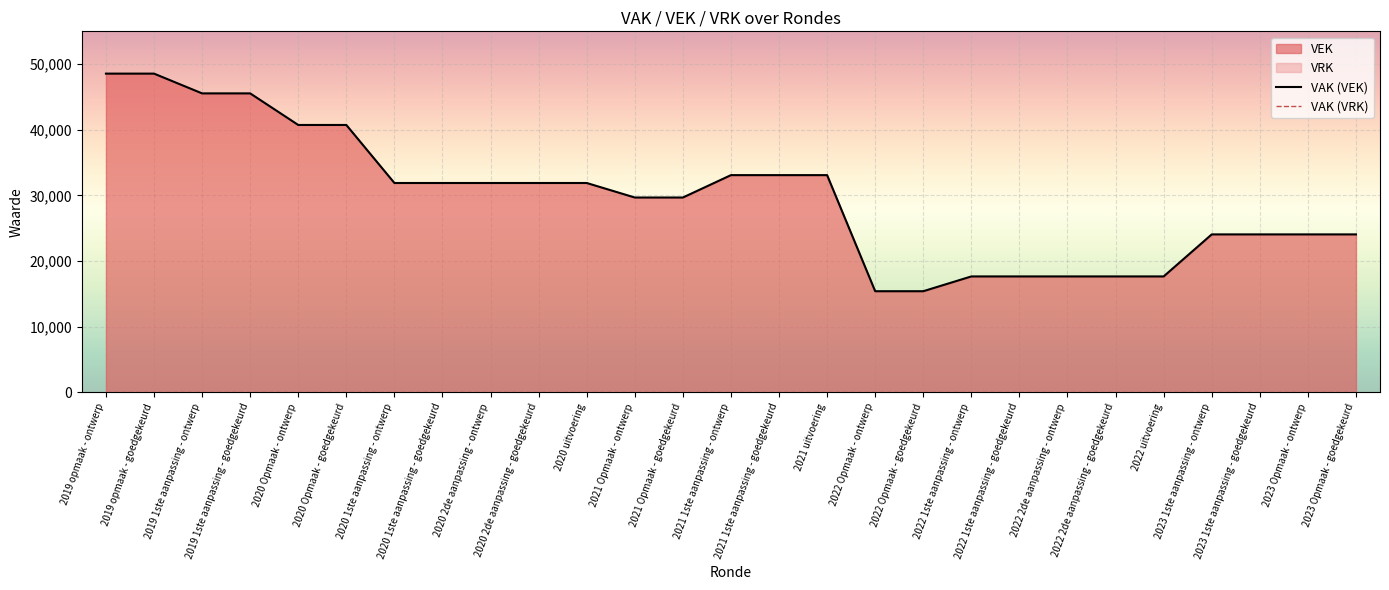

What is the difference between the maximum and minimum values in the VAK (VEK) series?

33137